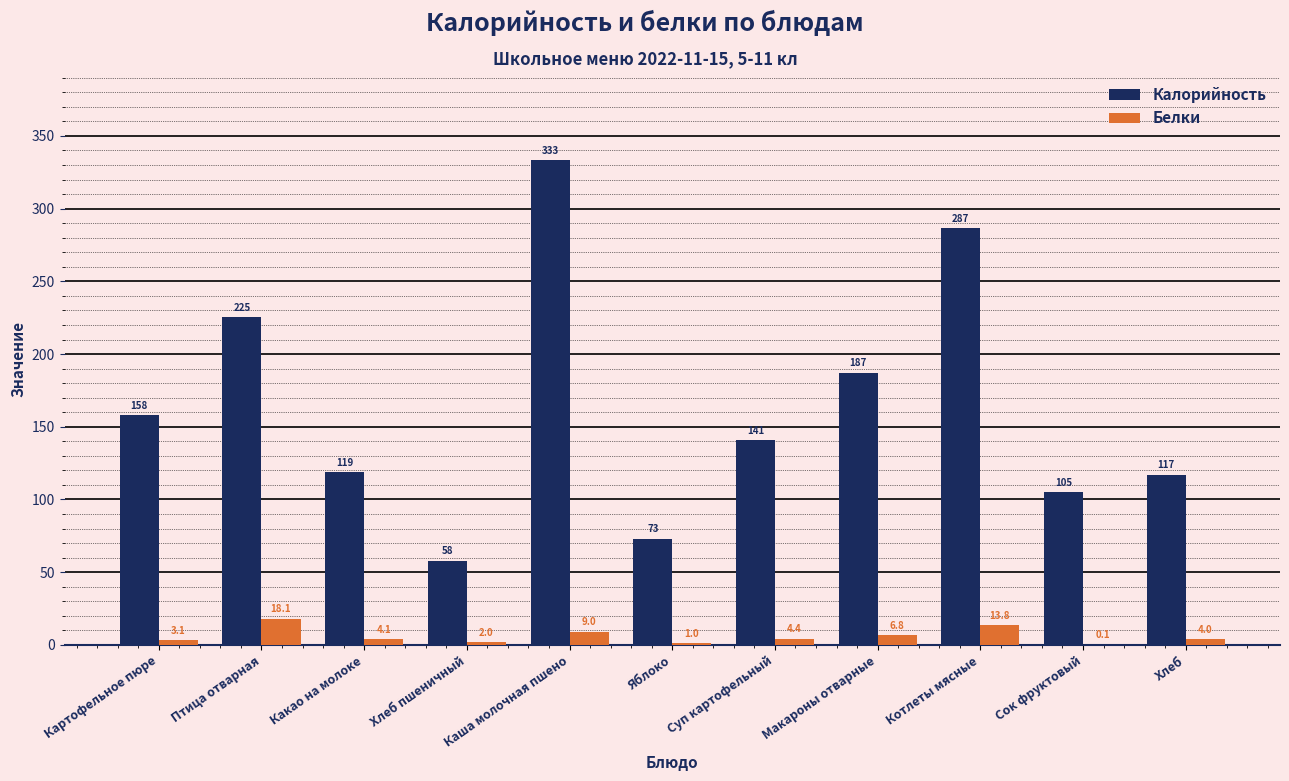

True or false: Калорийность has a value of 141.0 at Суп картофельный.

True